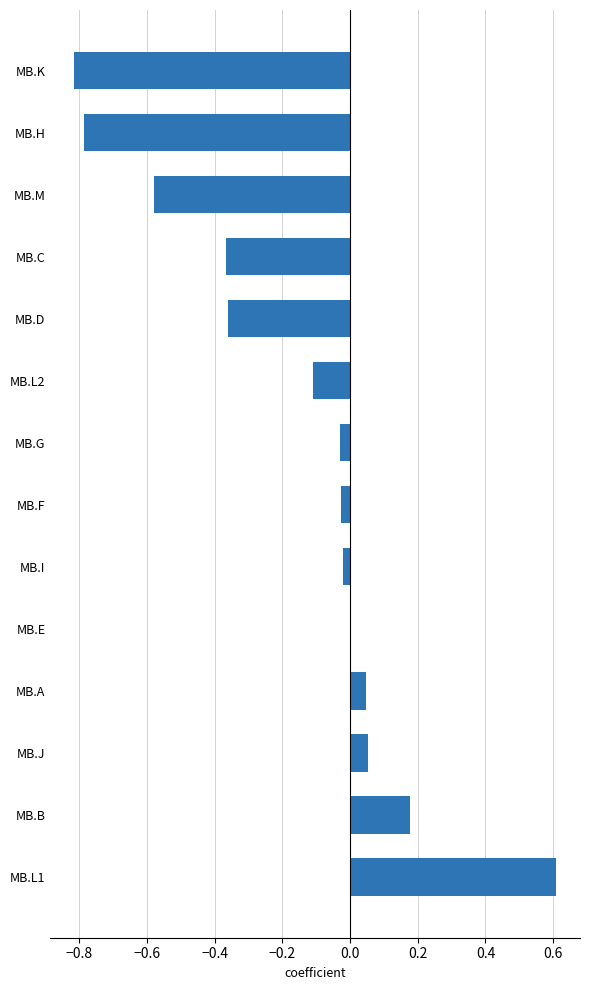

What value does the data have at MB.H?

-0.8